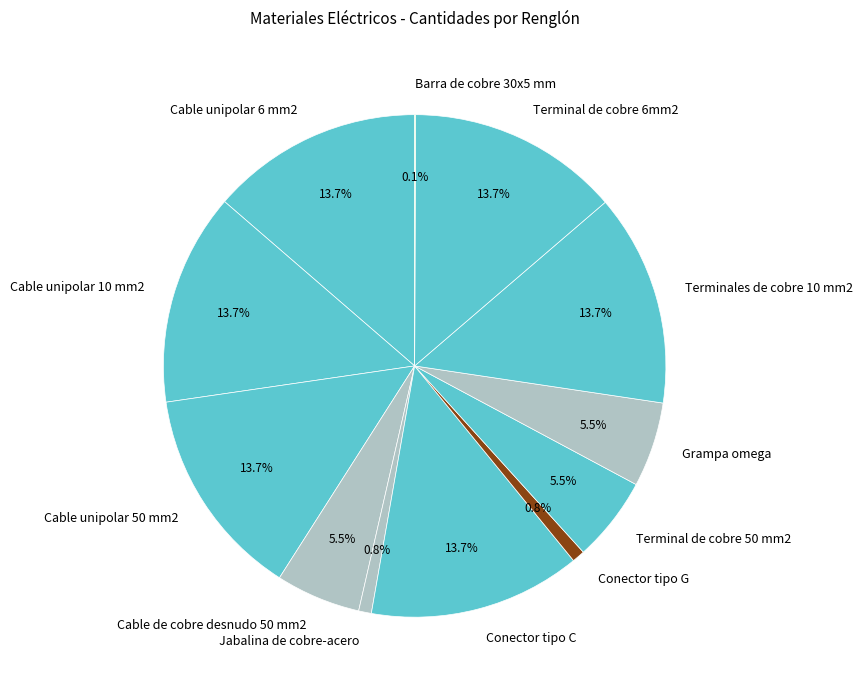

Does Jabalina de cobre-acero account for over 50% of the chart?

No